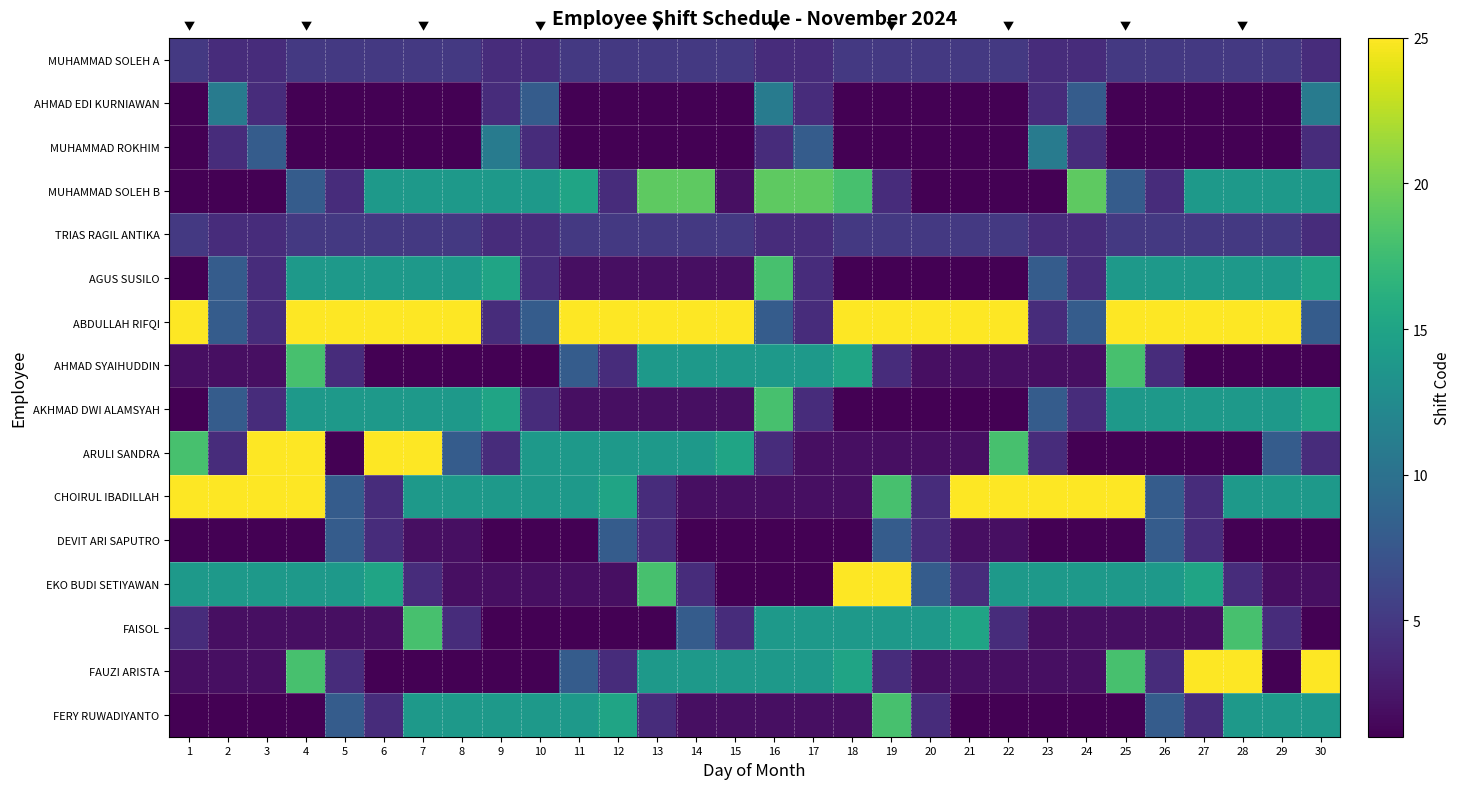

How many series are shown in this chart?

16